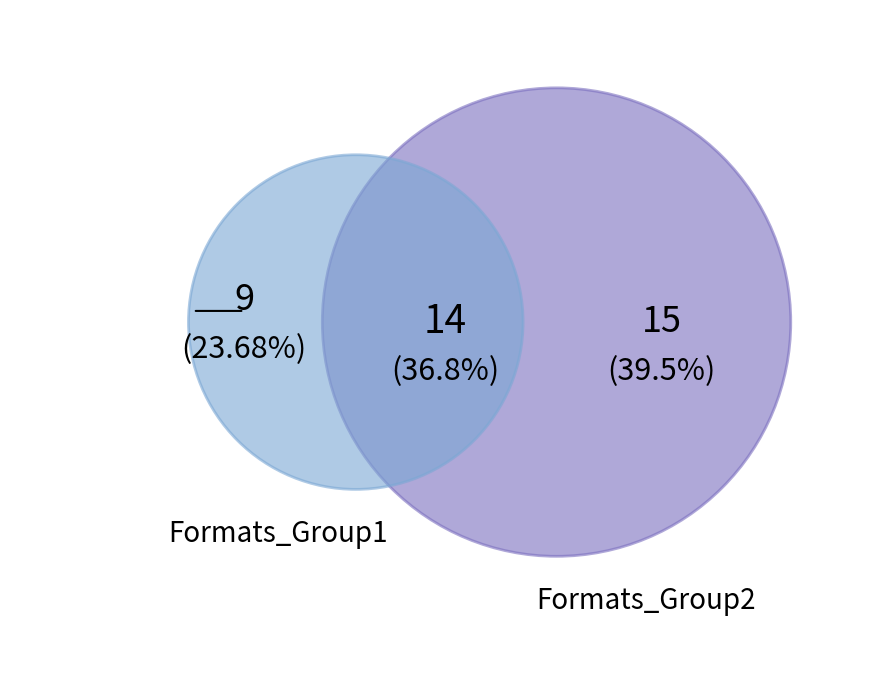

True or false: Long Way Down accounts for 2% of the total.

False